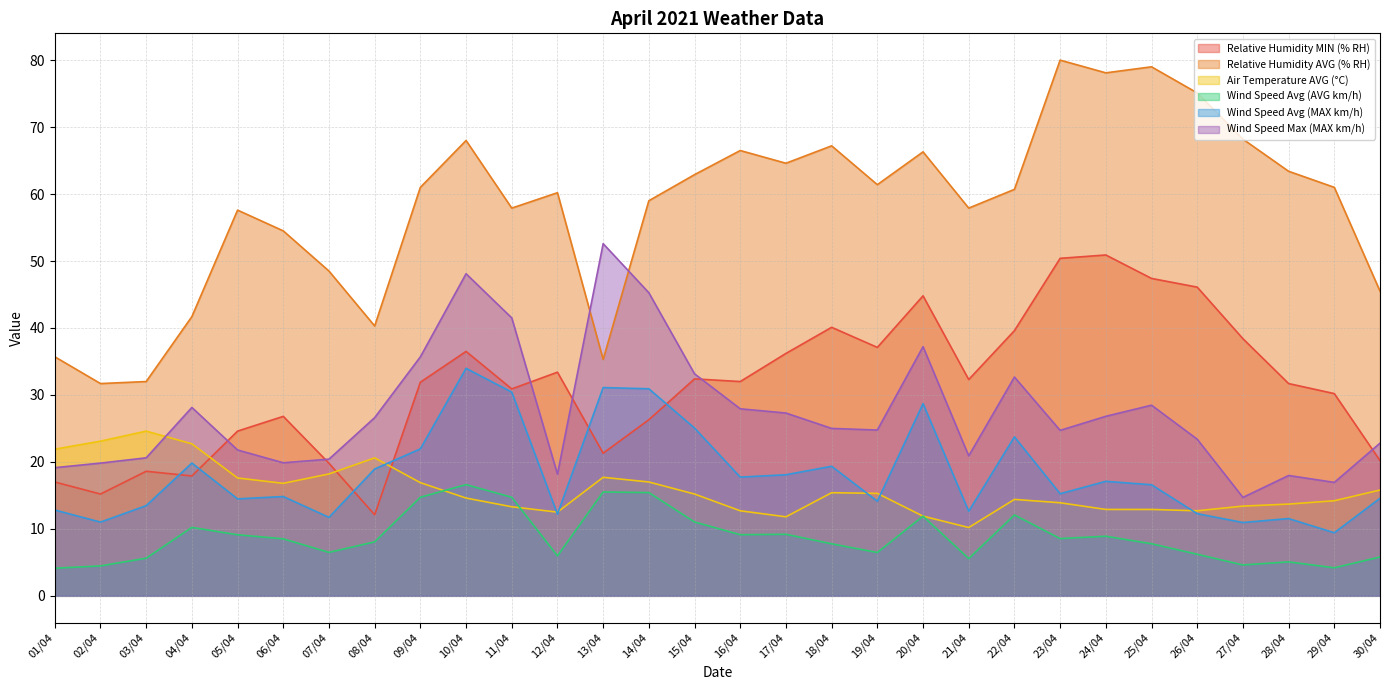

List the labels in order of Wind Speed Avg (MAX km/h) value, largest first.

10/04, 13/04, 14/04, 11/04, 20/04, 15/04, 22/04, 09/04, 04/04, 18/04, 08/04, 17/04, 16/04, 24/04, 25/04, 23/04, 06/04, 30/04, 05/04, 19/04, 03/04, 01/04, 21/04, 26/04, 12/04, 07/04, 28/04, 02/04, 27/04, 29/04